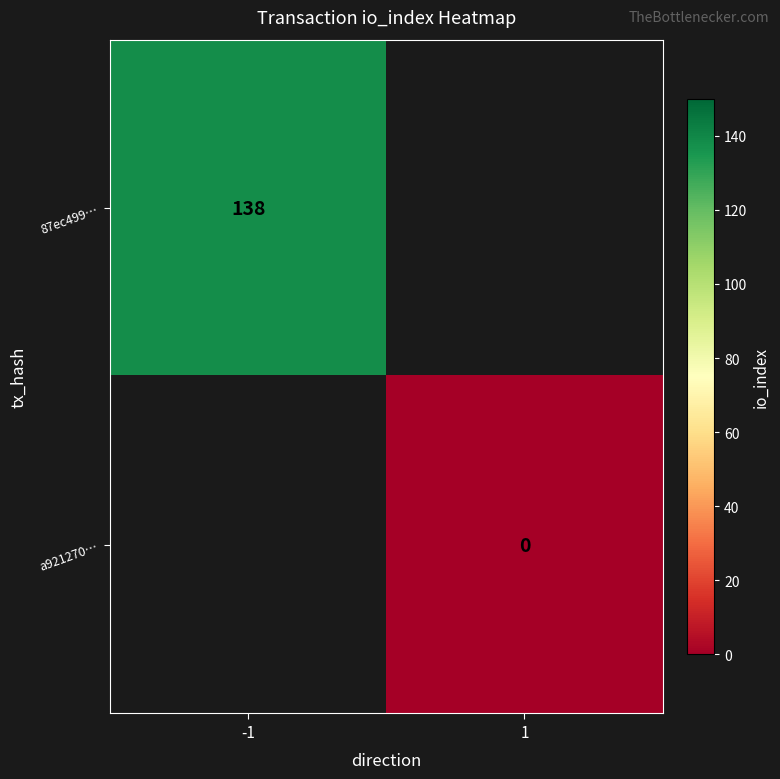

The value of 87ec499… at -1 is 63. True or false?

False